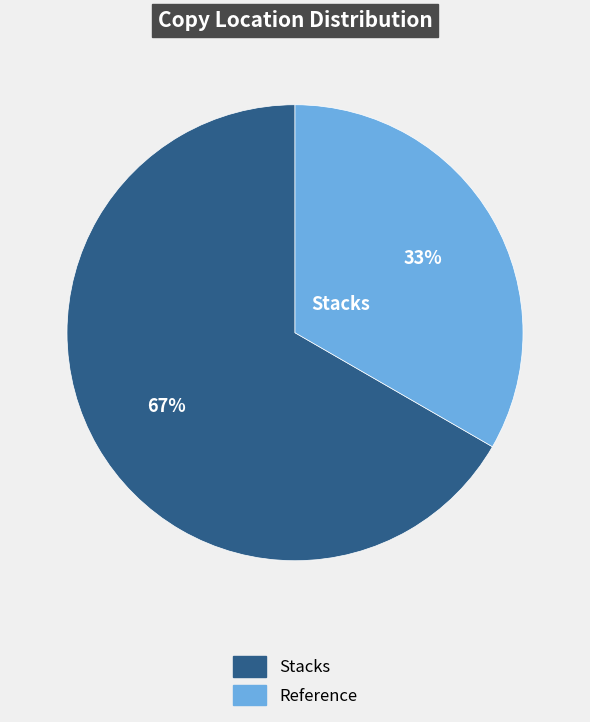

Do Reference and Stacks together represent more than half of the pie?

Yes